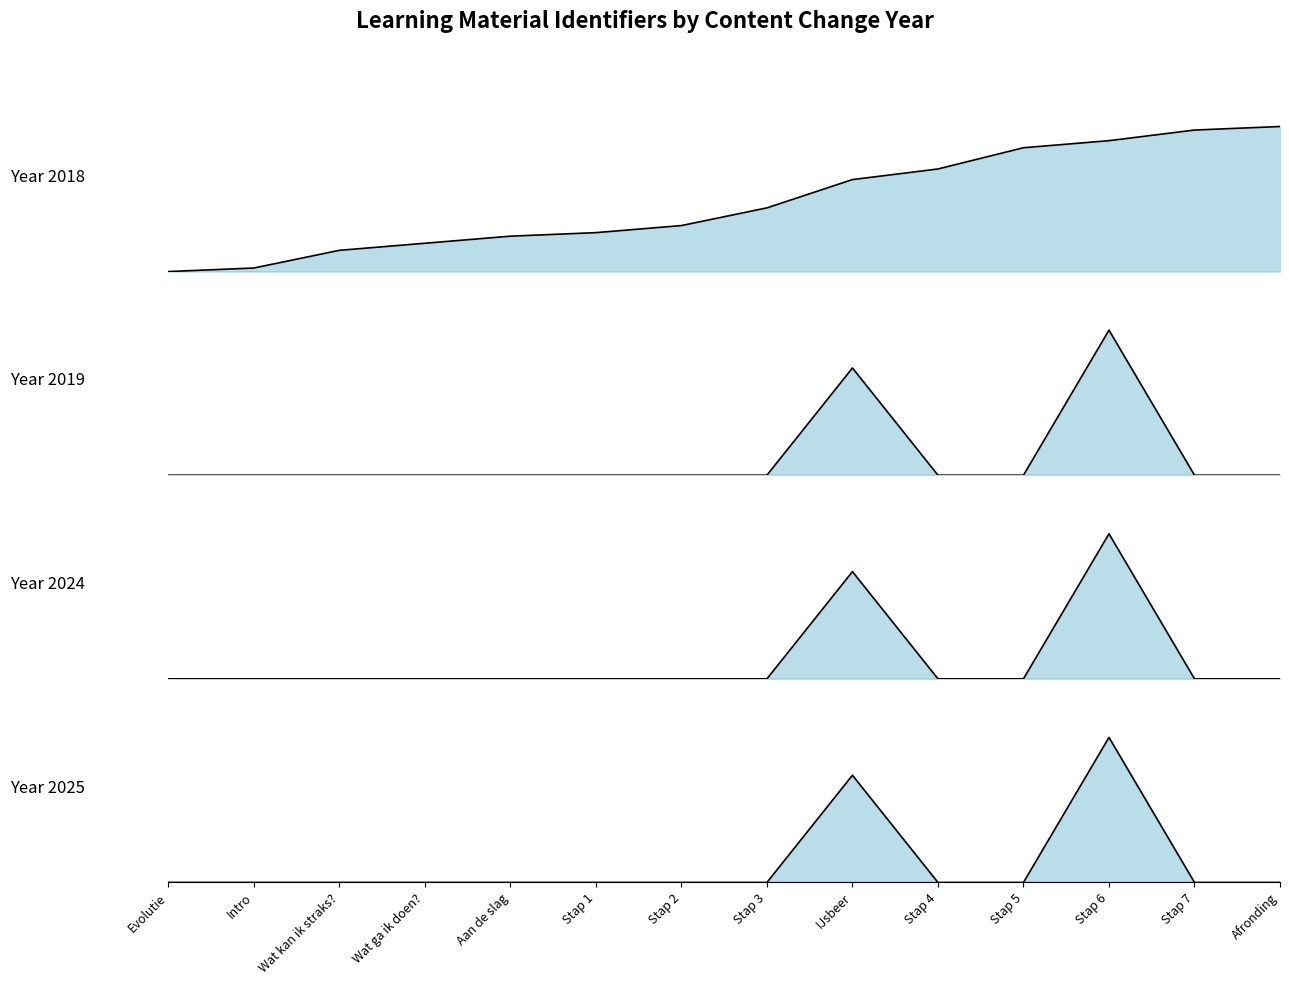

Which series has the largest range (max minus min)?

2019